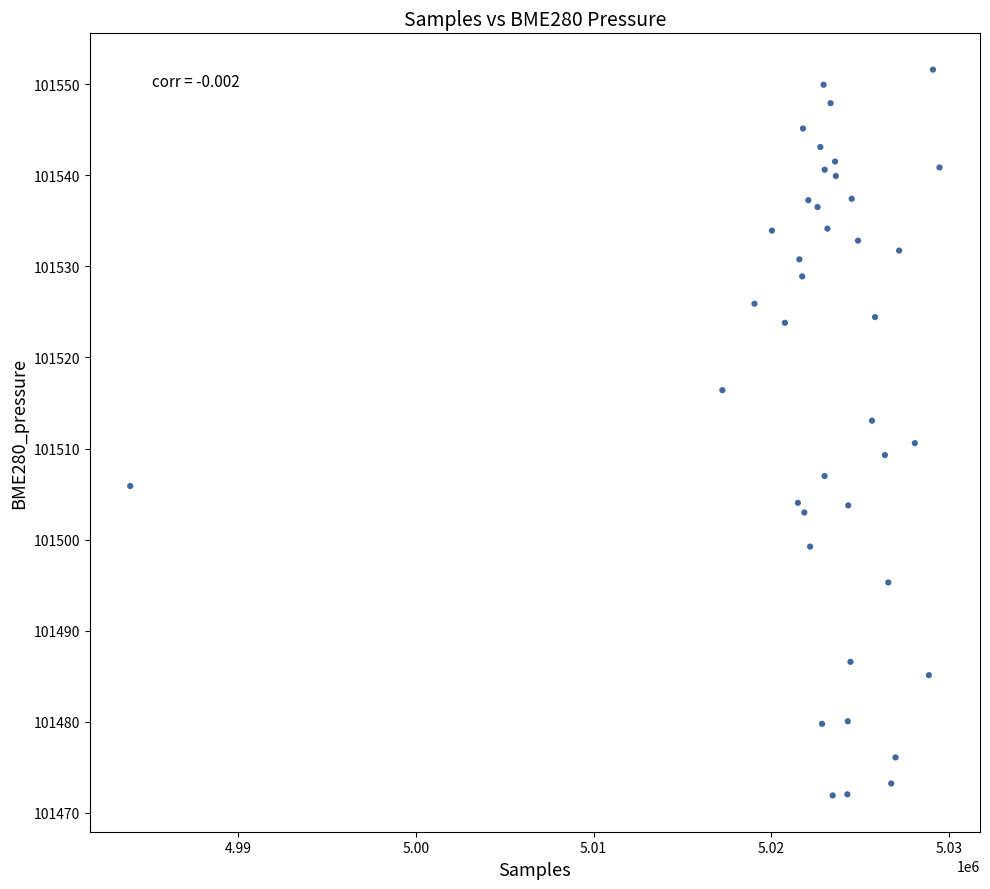

What is the range of X values (max minus min)?

45571.0